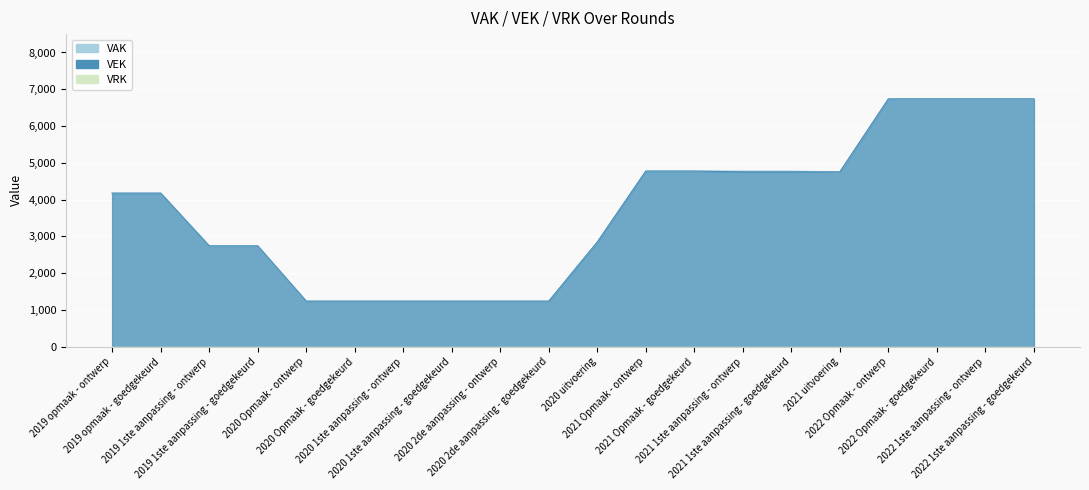

The value of VAK at 2020 1ste aanpassing - ontwerp is 1899. True or false?

False